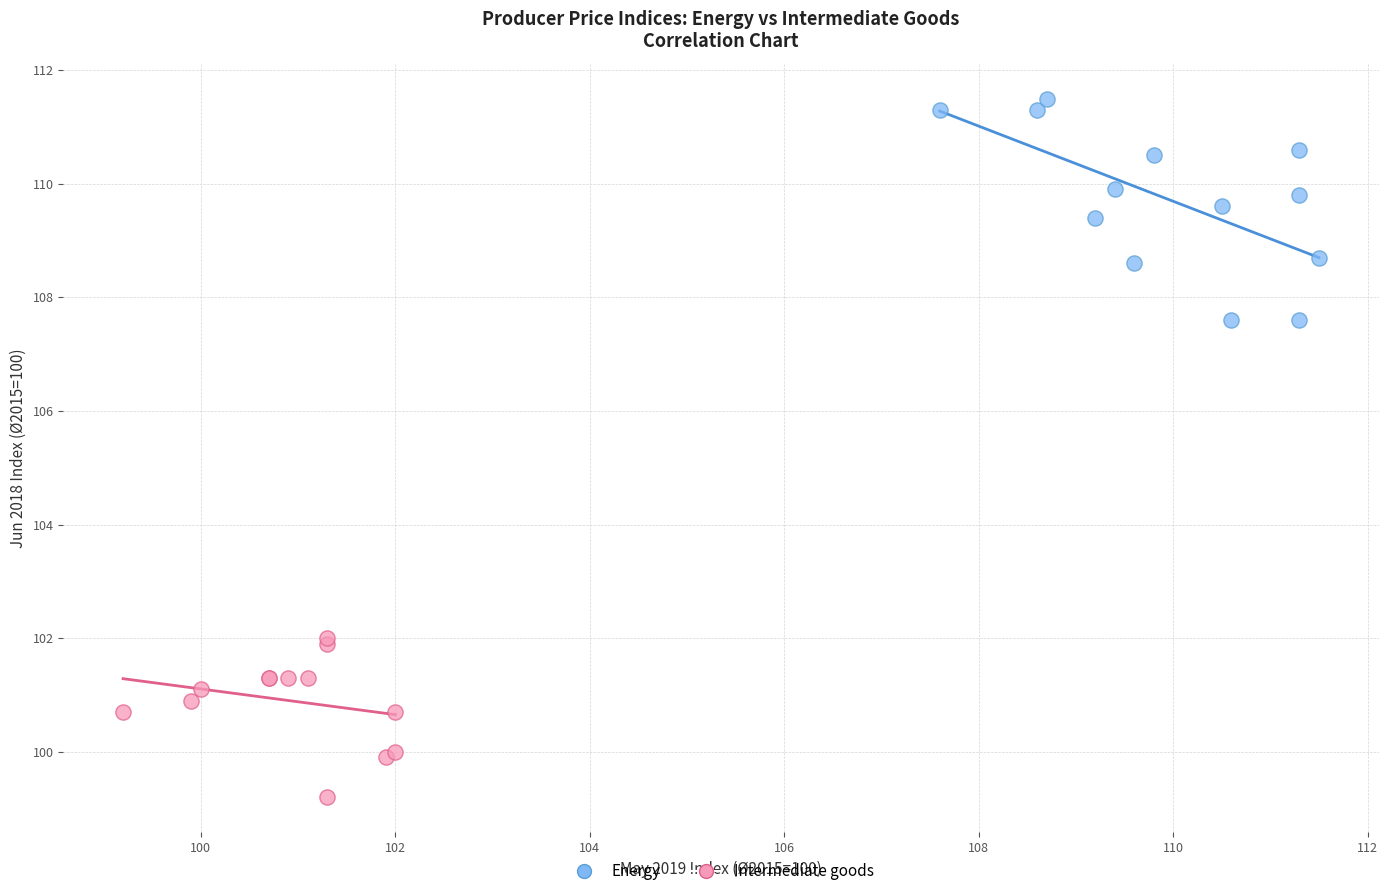

Which series reaches the minimum Y coordinate?

Intermediate goods